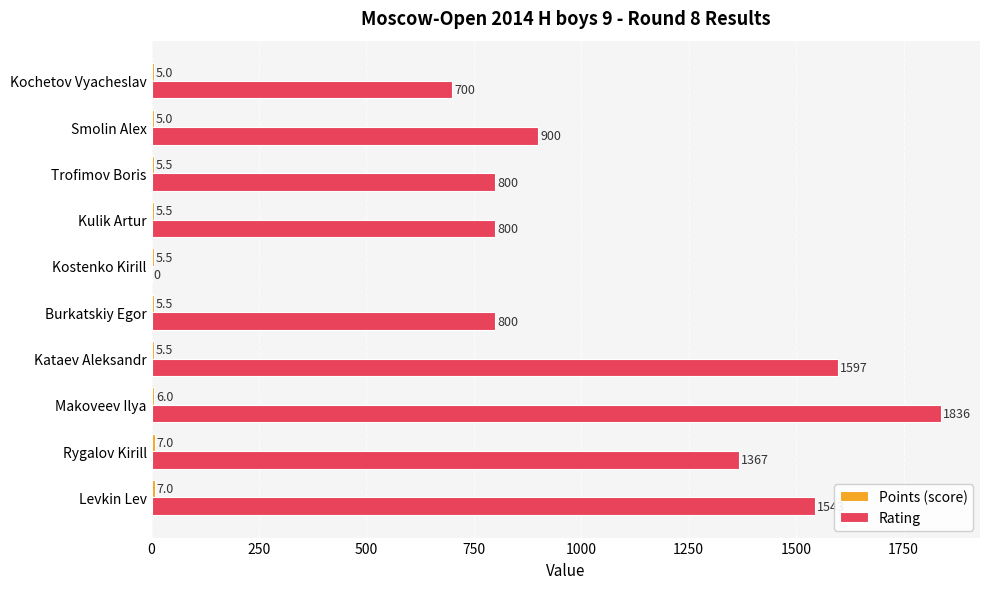

What is the sum of the Rating values at Kostenko Kirill and Kochetov Vyacheslav?

700.0